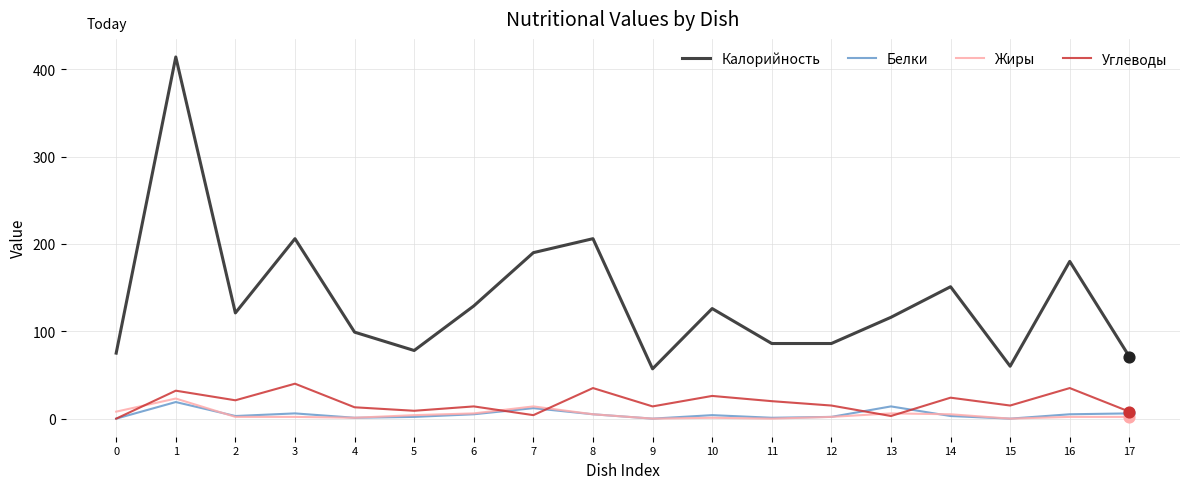

Which series changed the most between 3 and 11?

Калорийность